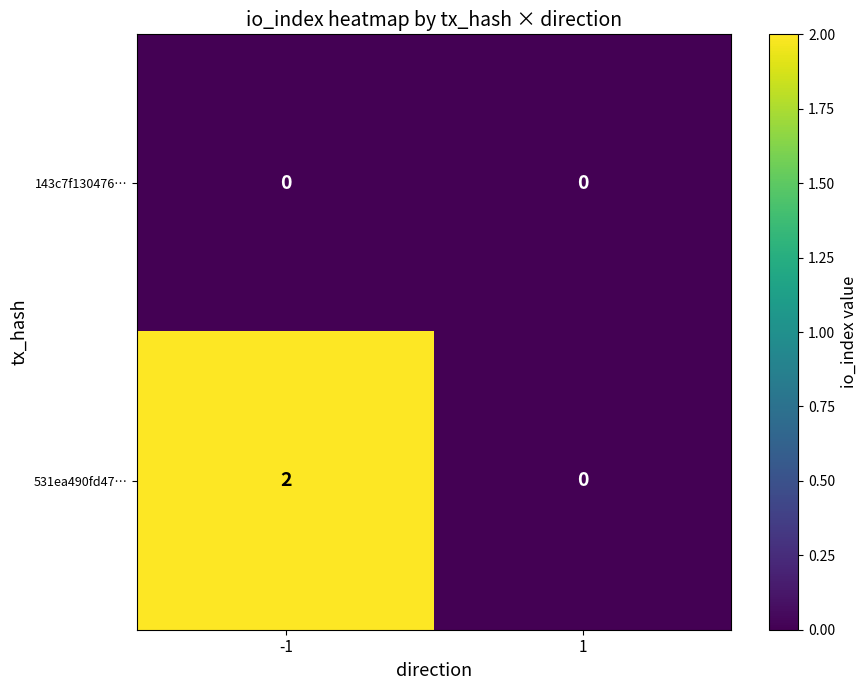

True or false: 531ea490fd47… has a value of 2 at -1.

True